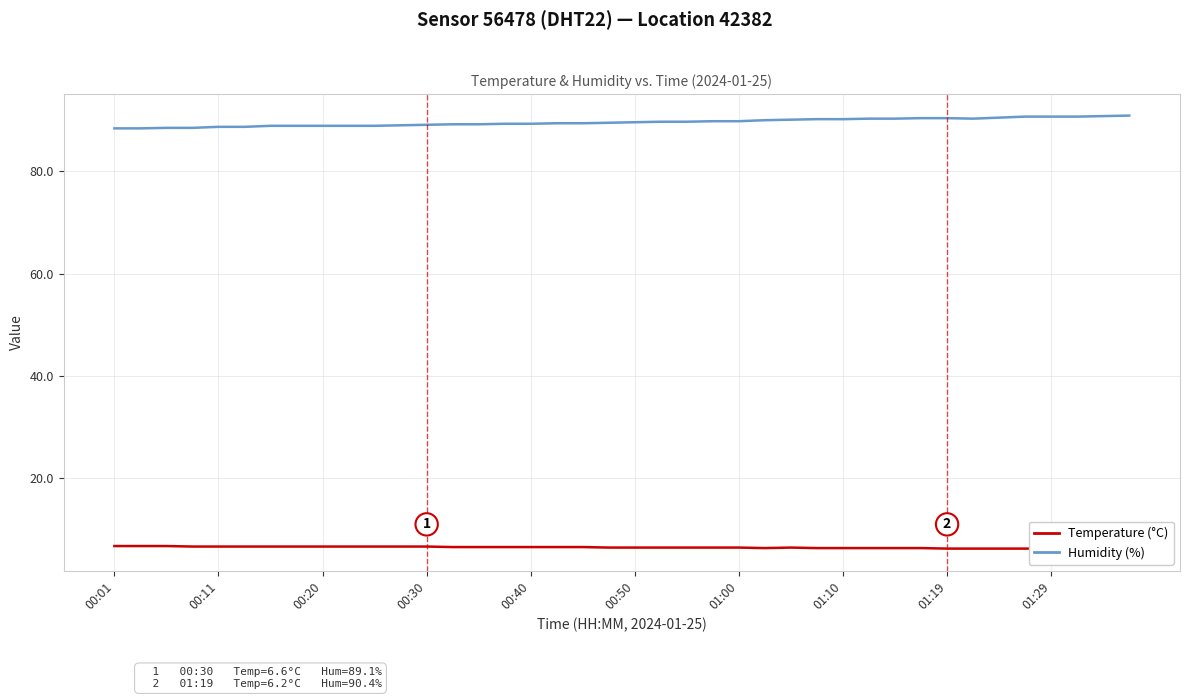

What is the value of the Temperature (°C) point at the 34th from the left?

6.2